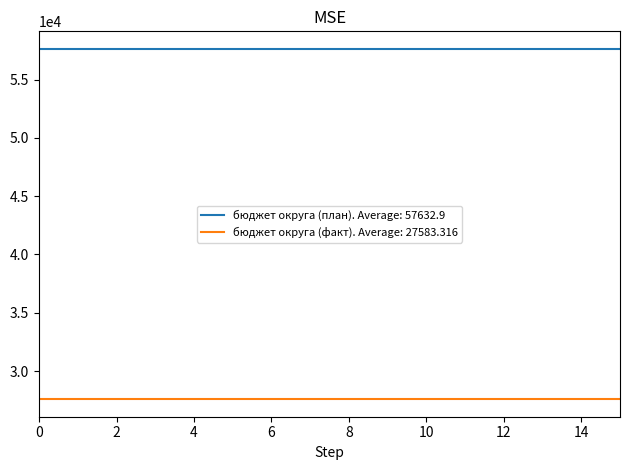

List the series in order of their overall mean, highest first.

бюджет округа (план). Average: 57632.9, бюджет округа (факт). Average: 27583.316